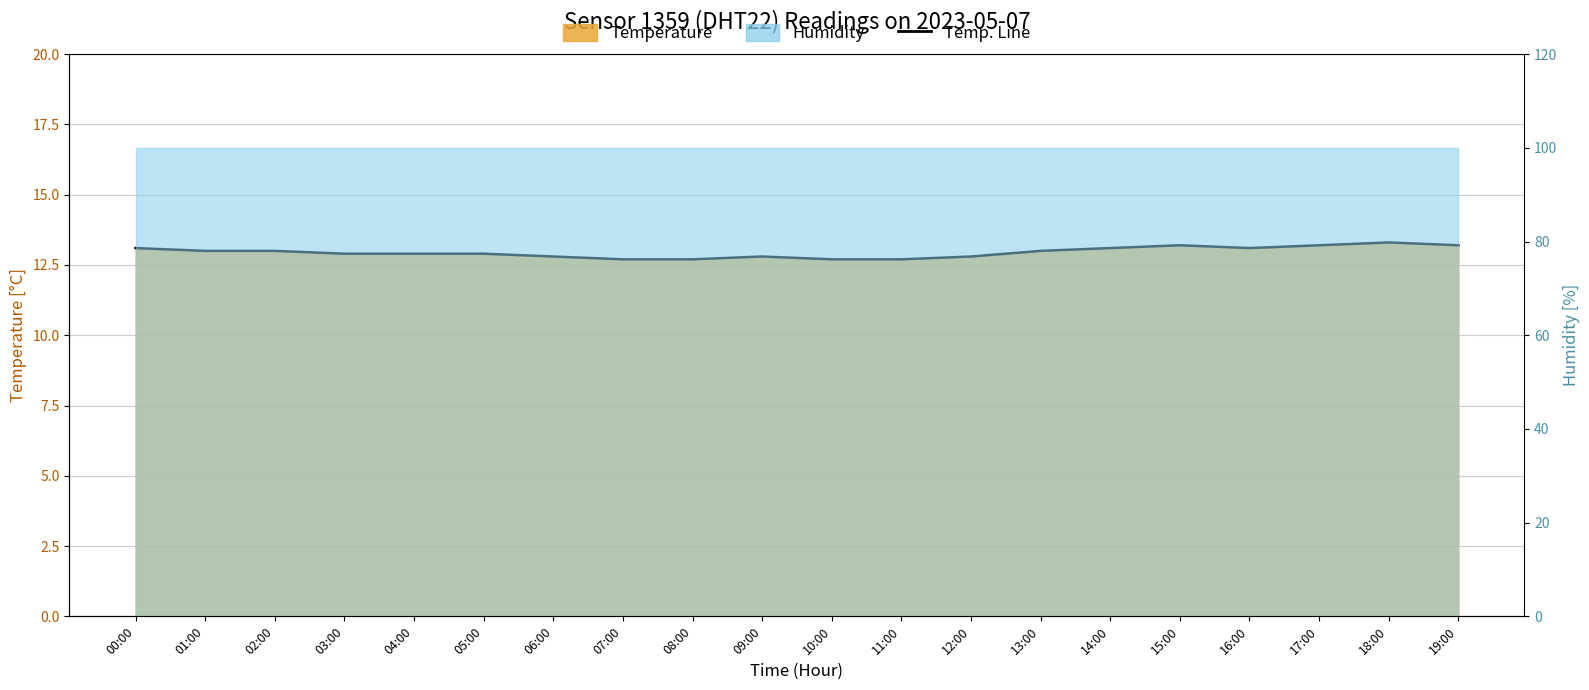

What is the change in value from 04:00 to 18:00?

+0.4